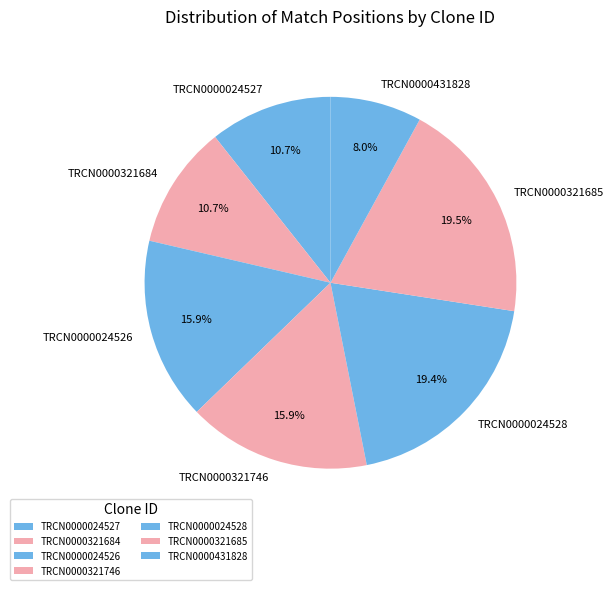

Approximately how many times larger is the value at TRCN0000321746 compared to TRCN0000024527?

1.5